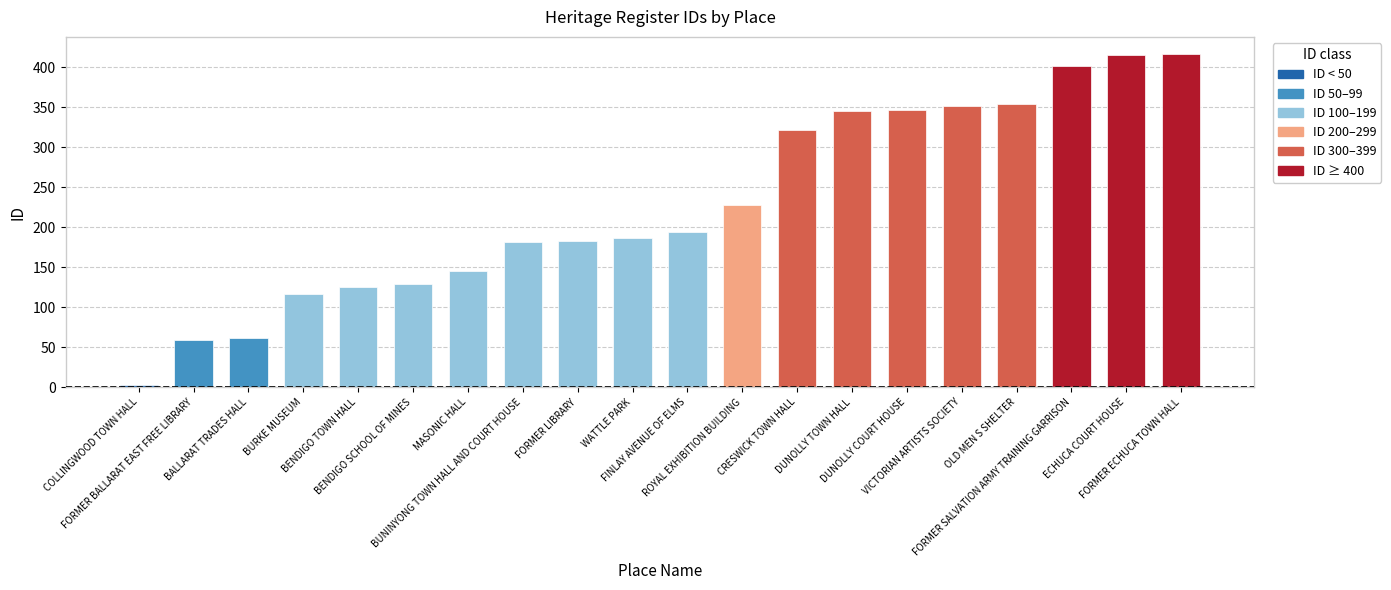

What is the maximum value shown in the chart?

417